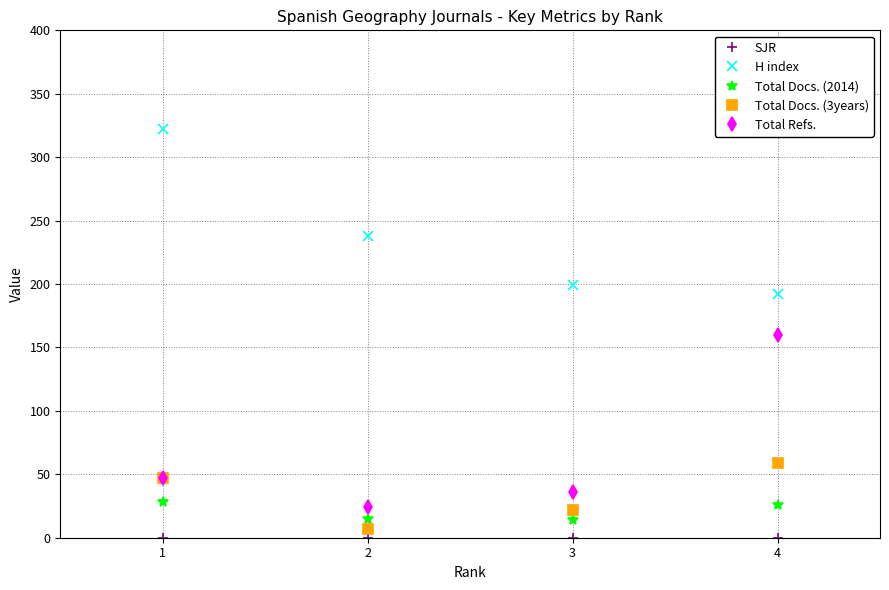

Which series has the largest total across all categories?

H index